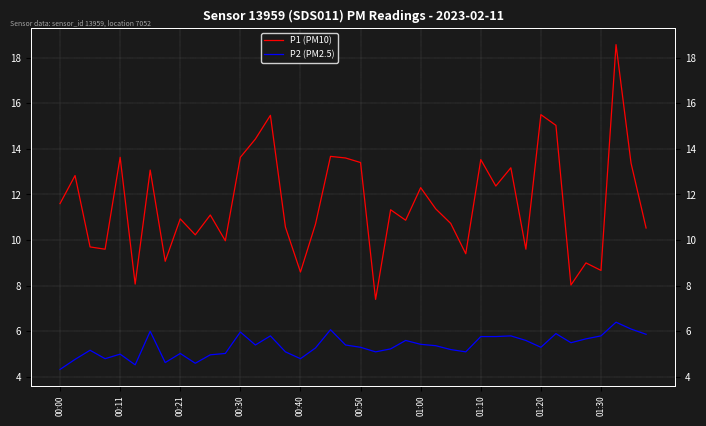

What are all the series names shown in the legend?

P1 (PM10), P2 (PM2.5)